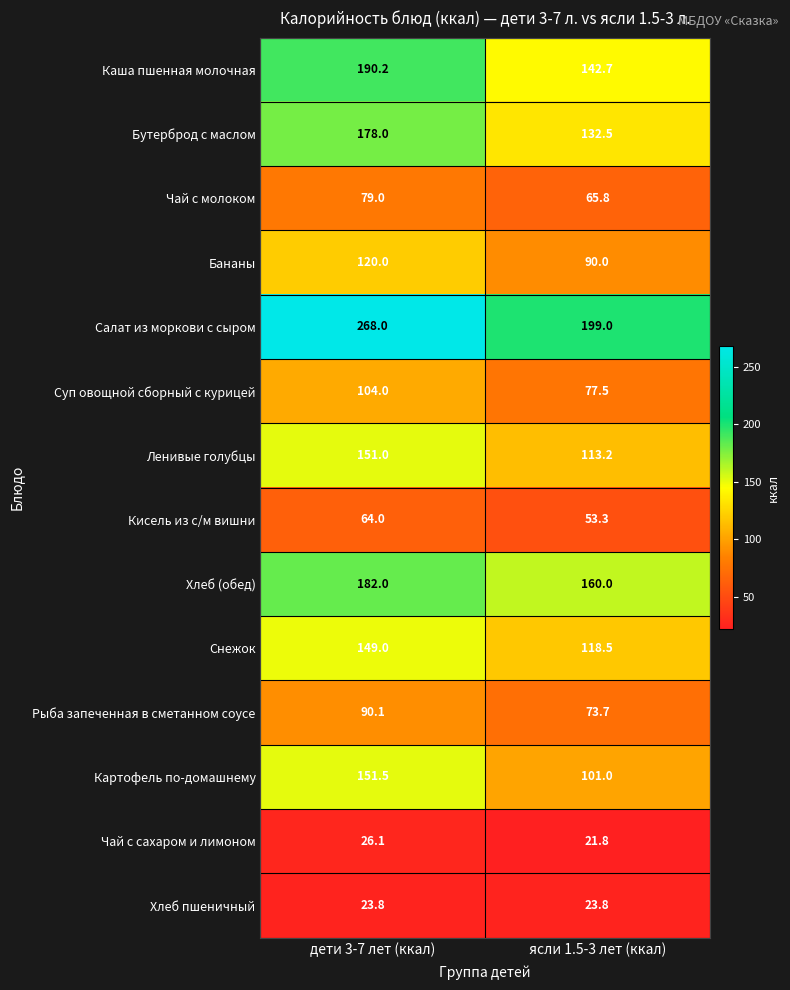

What is the average value of the Суп овощной сборный с курицей series?

90.8